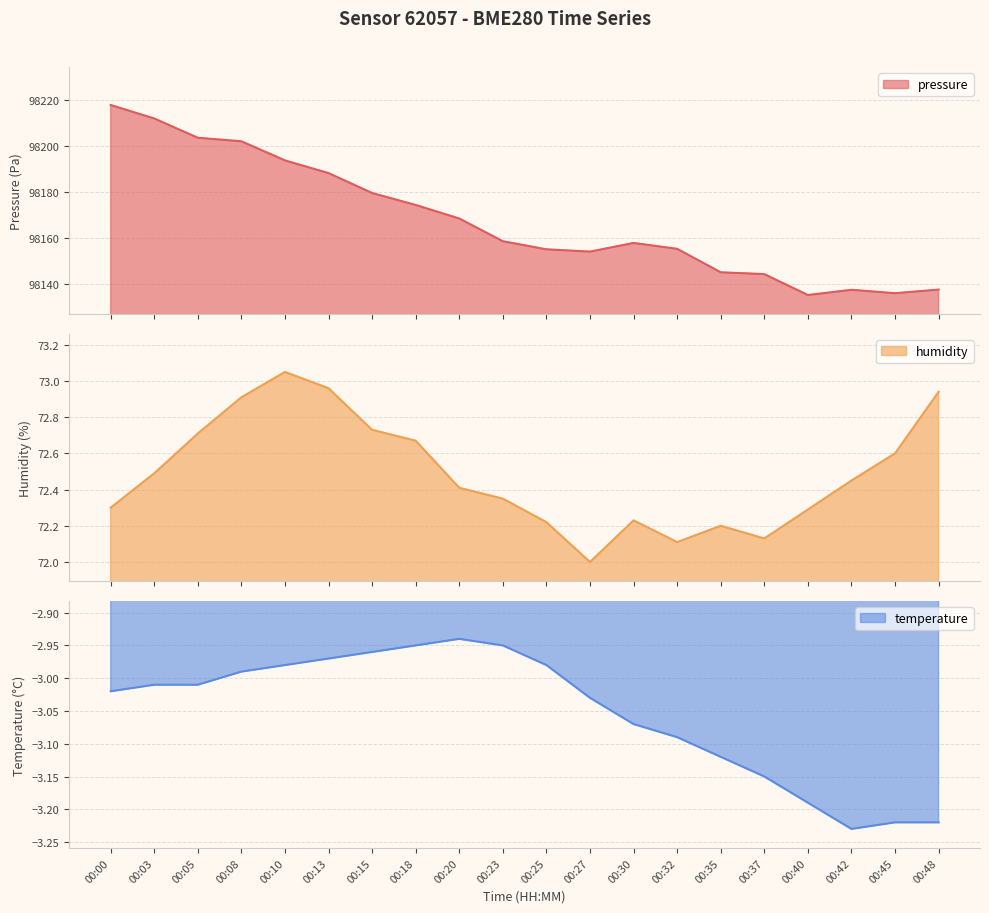

Which category has the highest value in the pressure series?

00:00